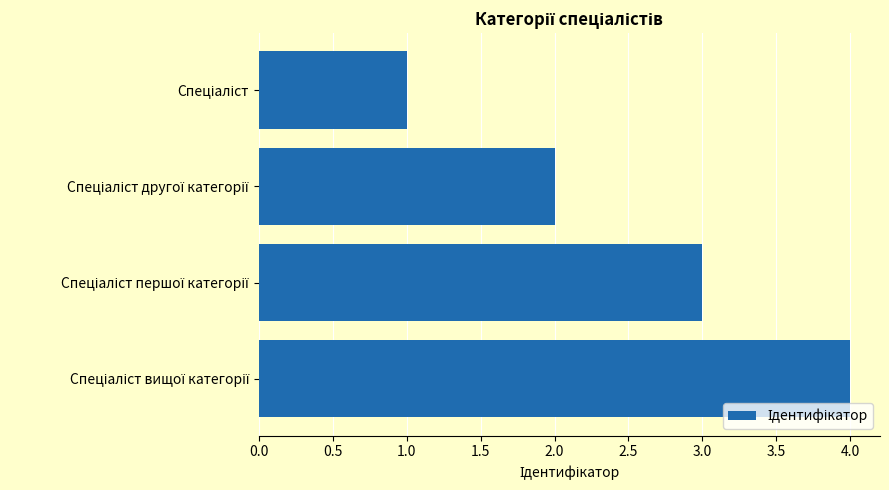

Does the chart contain stacked bars?

No